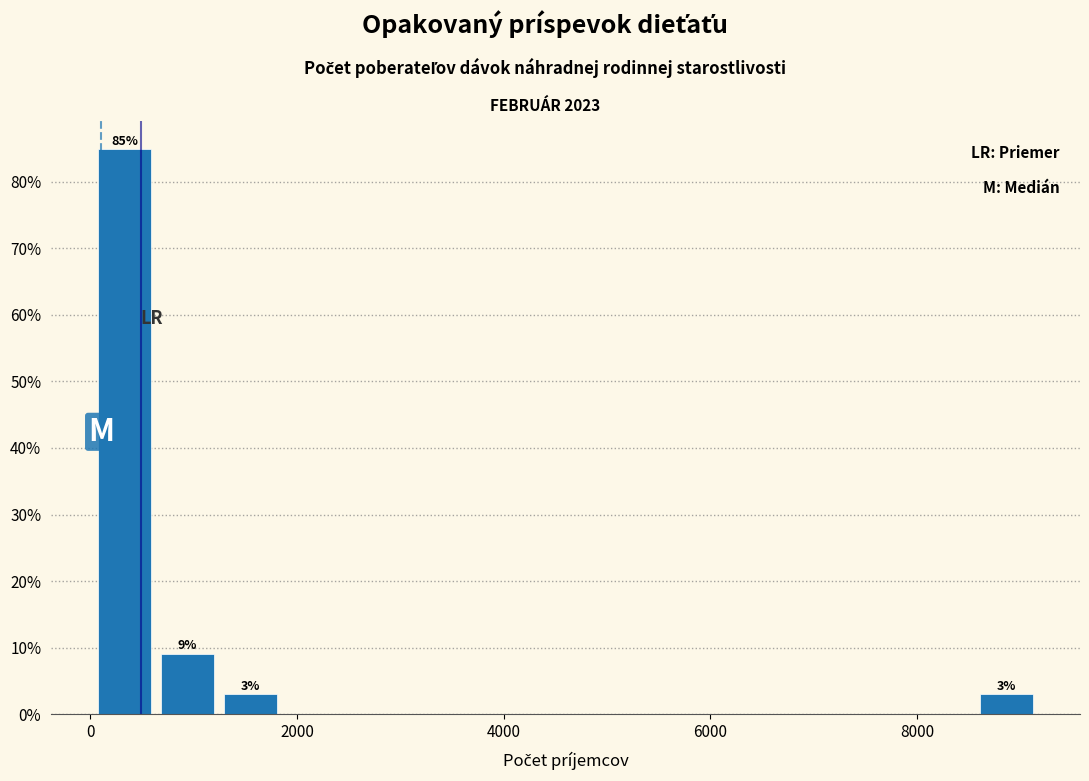

Around what value on the x-axis is the tallest bar? Give the approximate position of its centre, as read against the axis.

400